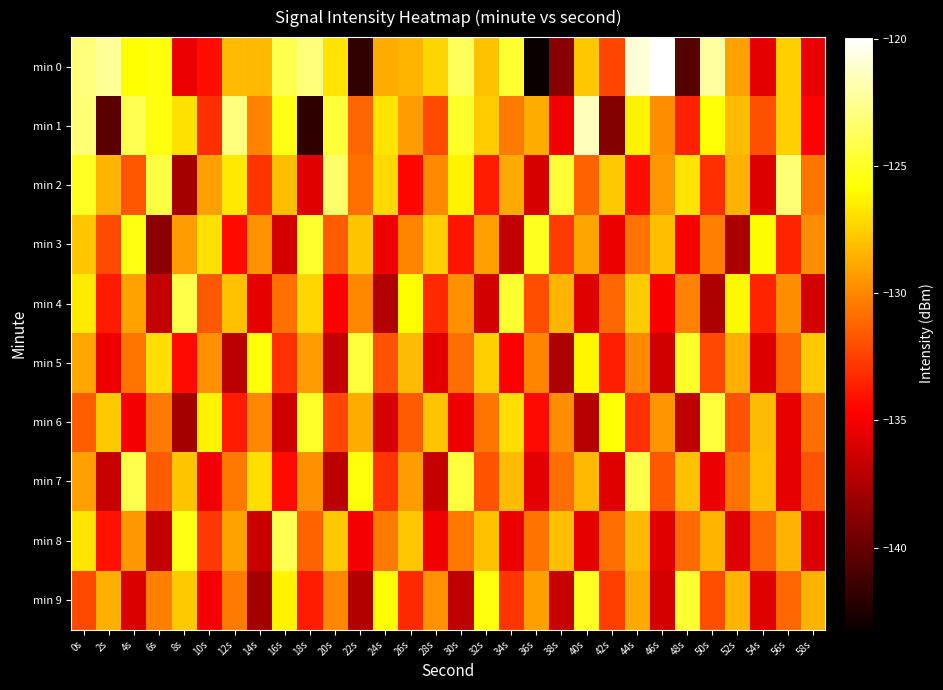

What is the greatest value displayed?

-119.9